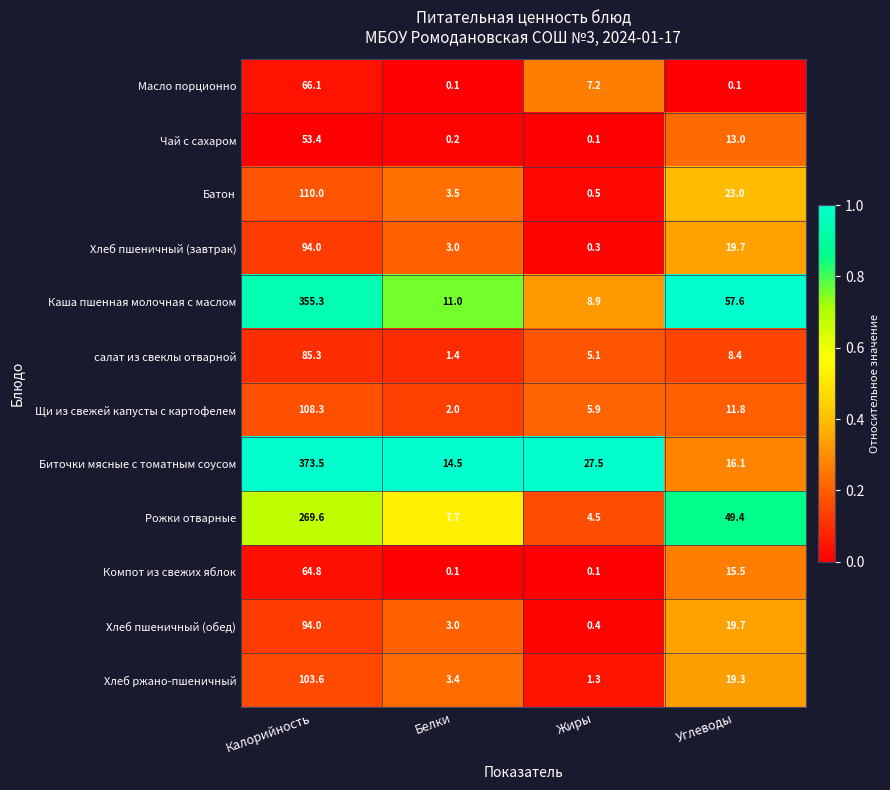

Between Калорийность and Жиры, which series saw the biggest shift?

Каша пшенная молочная с маслом